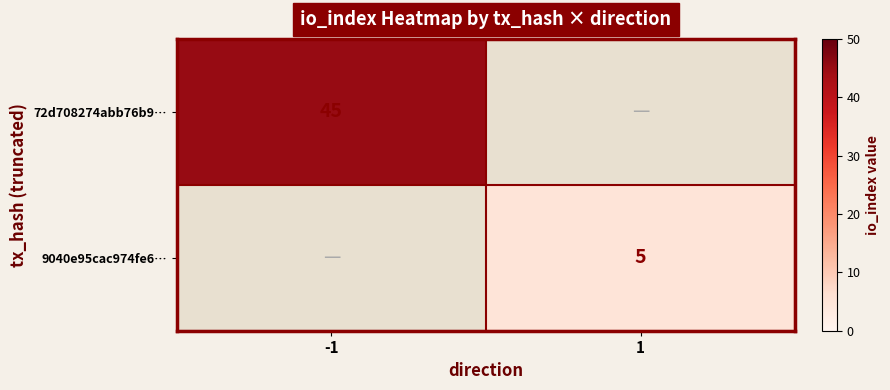

True or false: 72d708274abb76b9… has a value of 45 at -1.

True